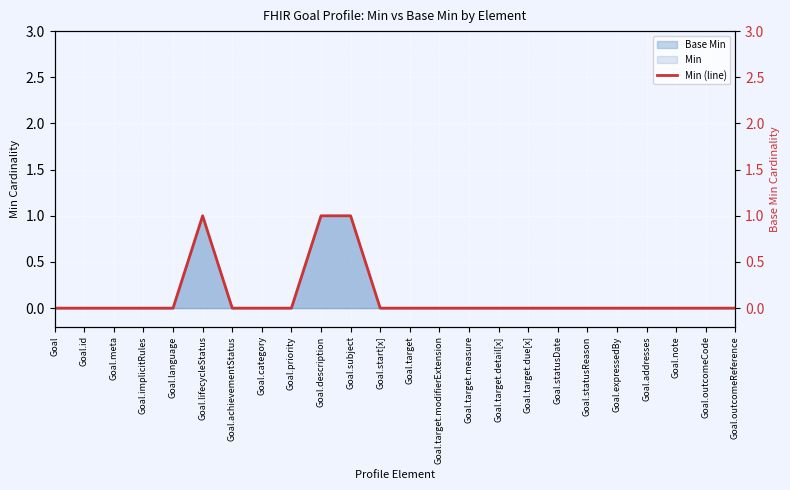

How many interior local peaks (higher than both neighbors) does the data have?

1